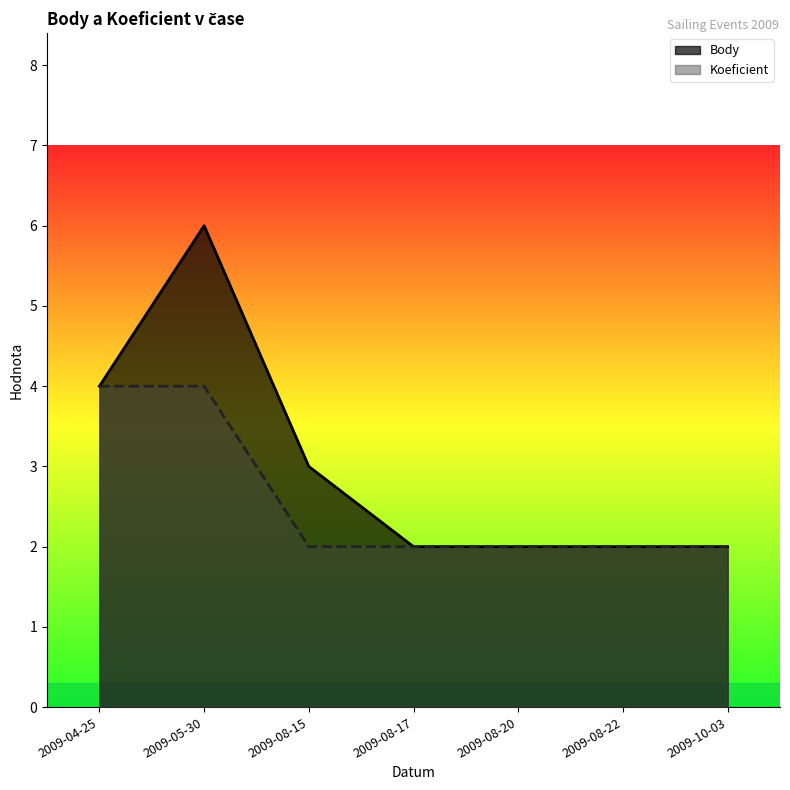

What is the difference between the highest and lowest values at 2009-05-30?

2